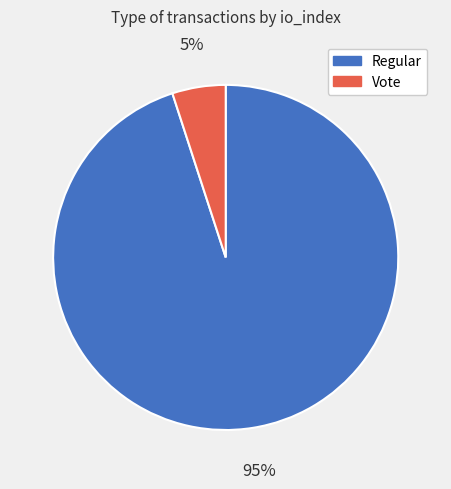

To the nearest percent, what is the combined percentage of Regular and Vote?

100%